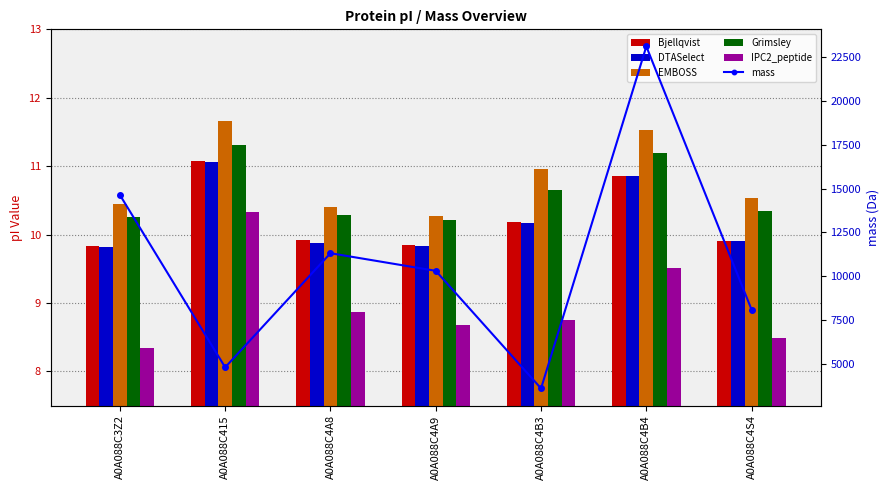

How many groups of bars are there?

7